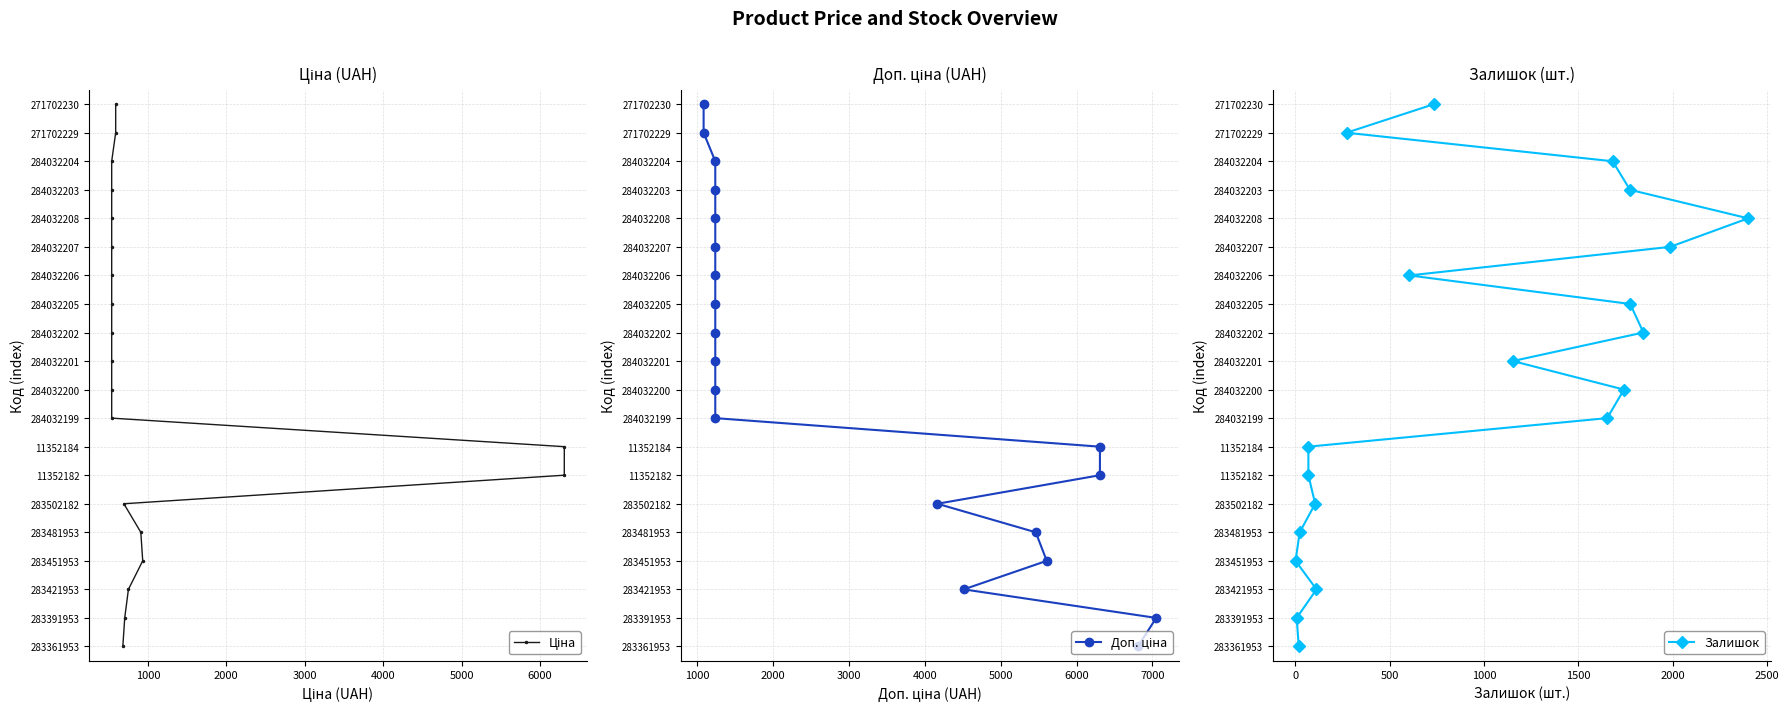

How many values in the Доп. ціна series exceed 10?

9